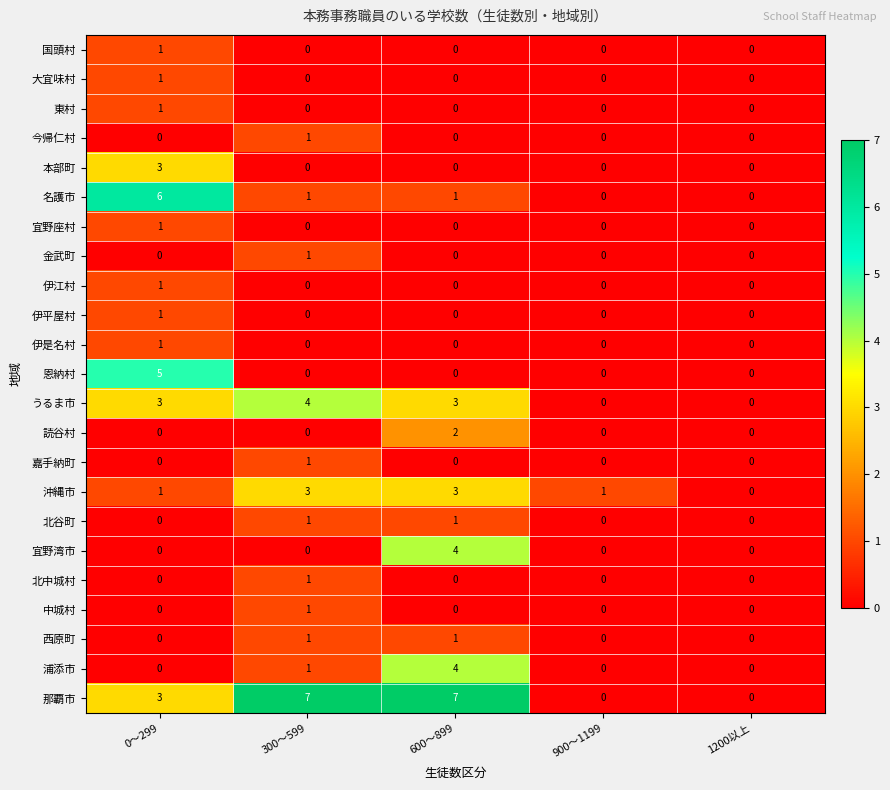

The value of 東村 at 600～899 is 0. True or false?

True